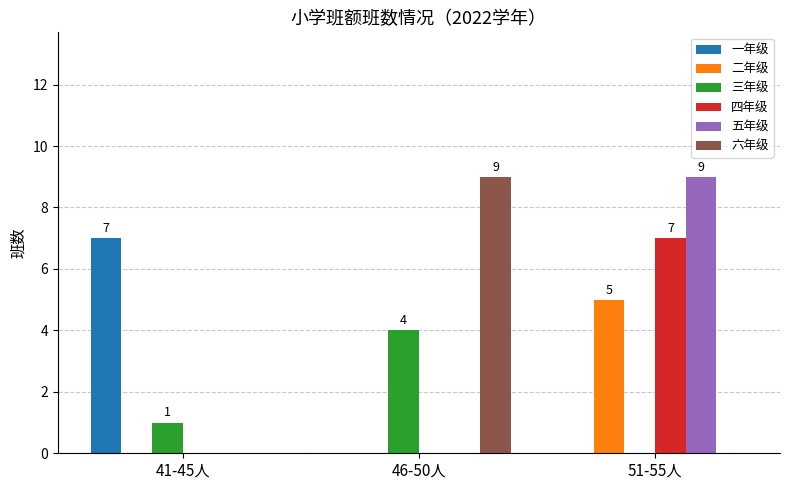

Which series changed the most between 41-45人 and 51-55人?

五年级